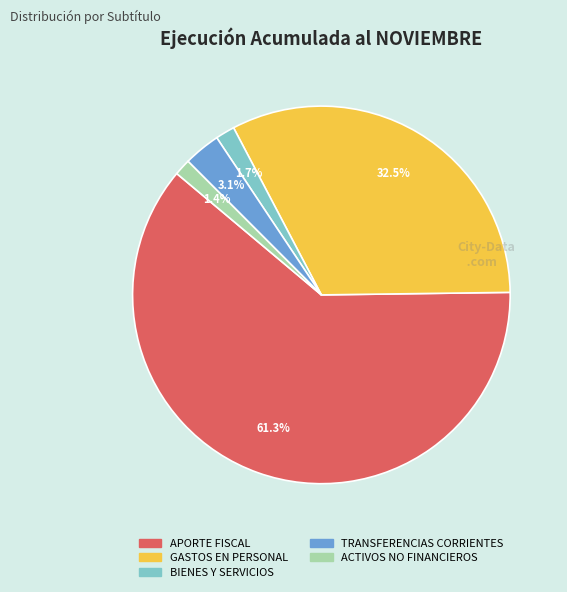

Do BIENES Y SERVICIOS and TRANSFERENCIAS CORRIENTES together represent more than half of the pie?

No